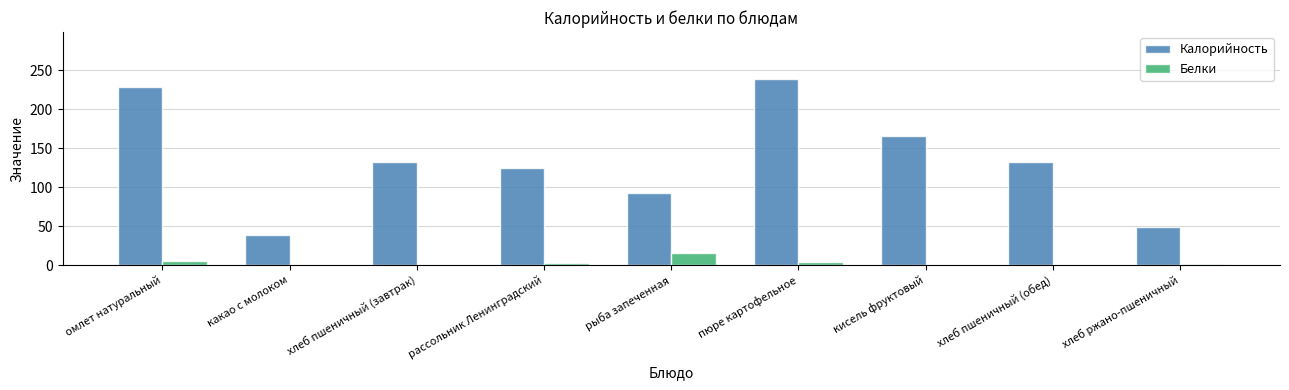

How many groups of bars are there?

9